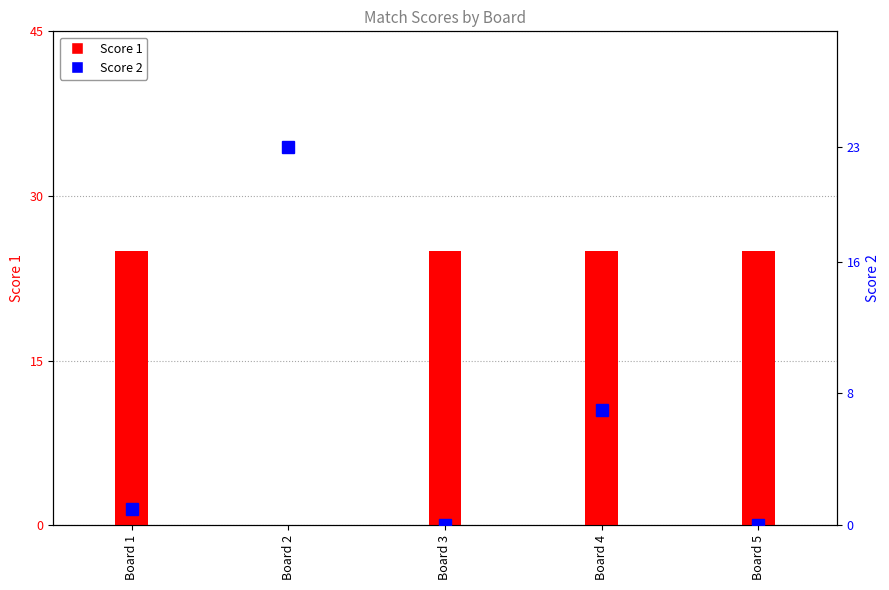

How many data points in Score 2 are above 1?

2